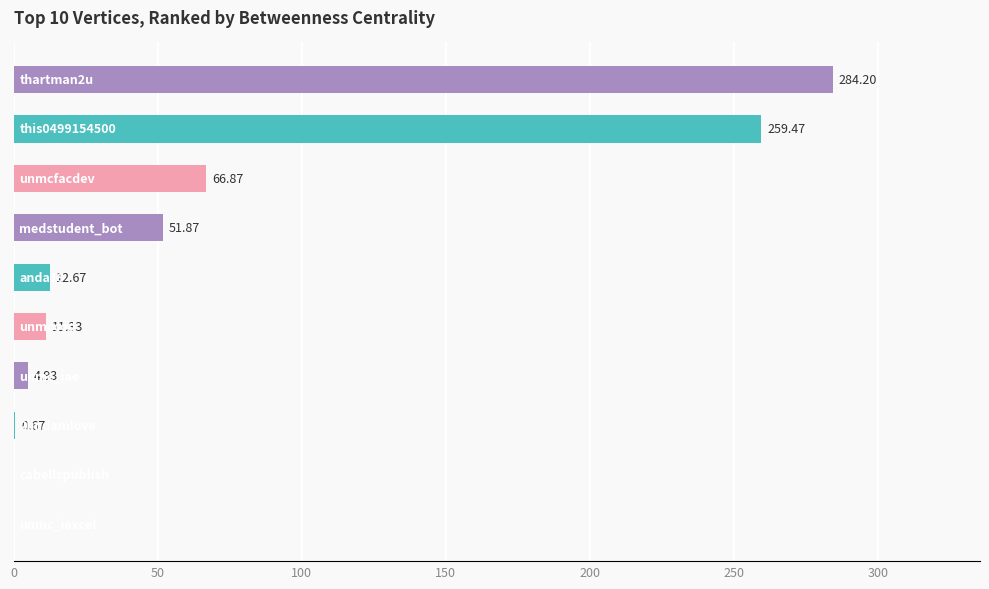

Count the number of values greater than 12.

5